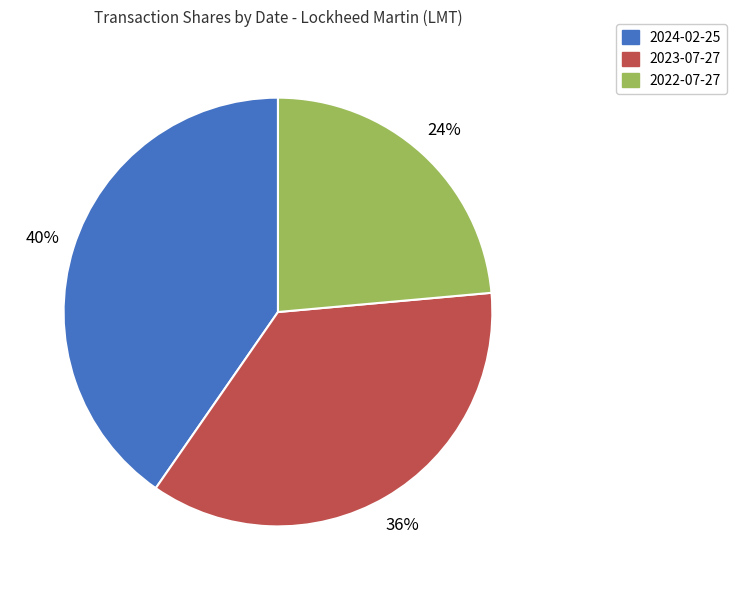

To the nearest percent, what percentage of the pie is 2023-07-27?

36%